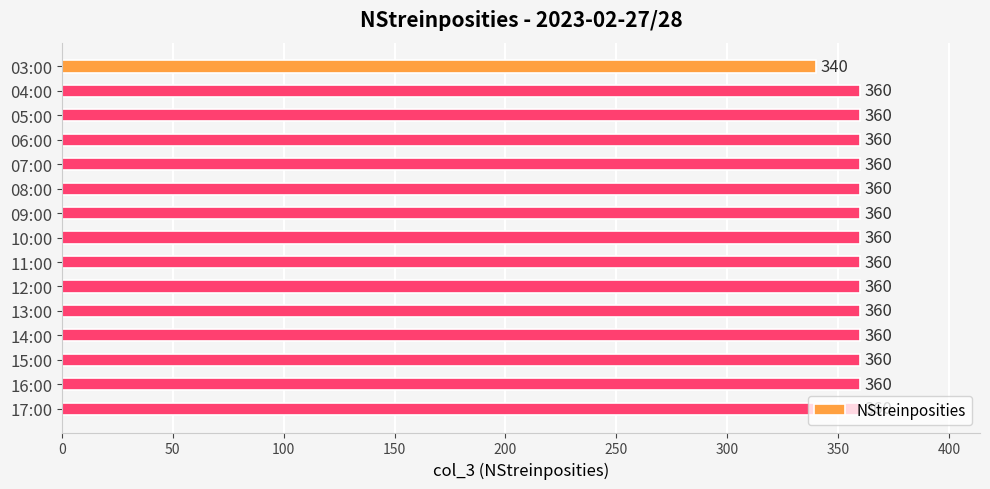

True or false: the data shows 340 at 03:00.

True